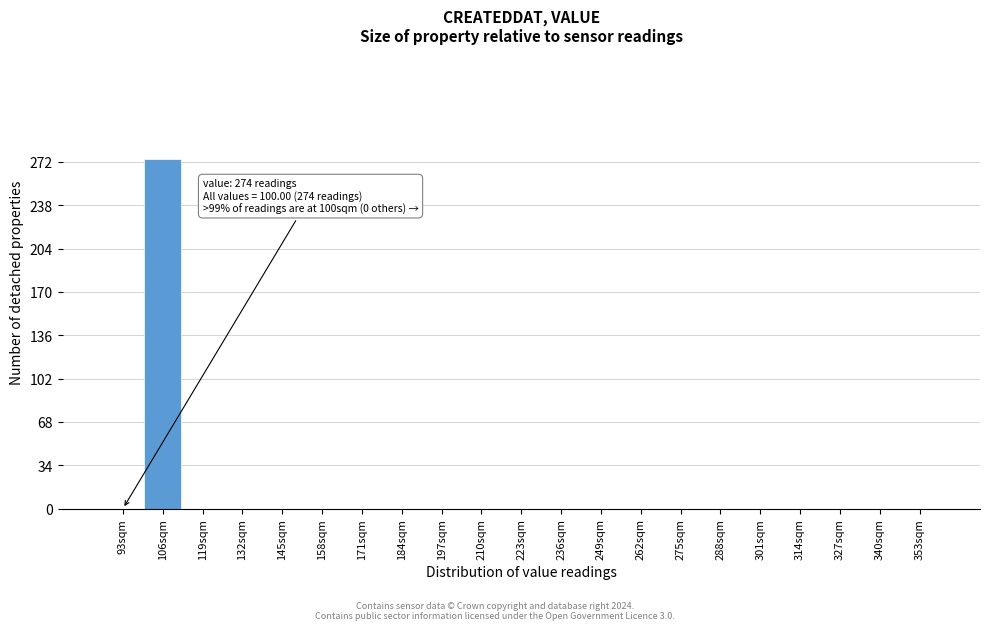

Reading right to left, what are all the values shown in this chart?

353sqm=0	340sqm=0	327sqm=0	314sqm=0	301sqm=0	288sqm=0	275sqm=0	262sqm=0	249sqm=0	236sqm=0	223sqm=0	210sqm=0	197sqm=0	184sqm=0	171sqm=0	158sqm=0	145sqm=0	132sqm=0	119sqm=0	106sqm=274	93sqm=0